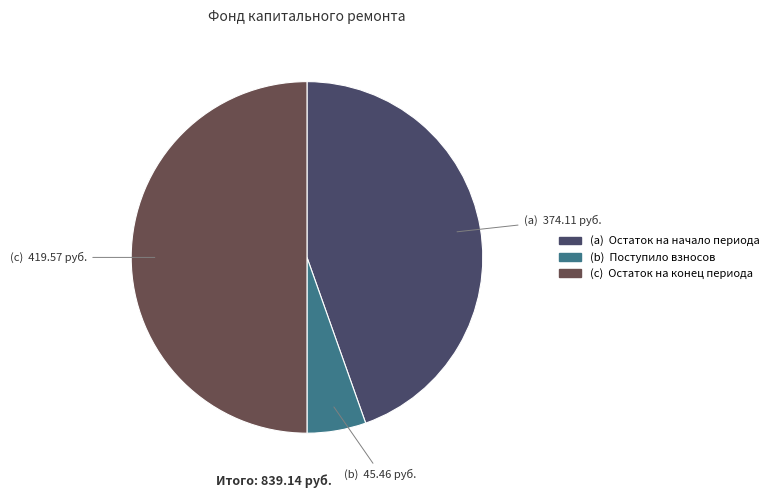

Which slice is the smallest?

(b) Поступило взносов